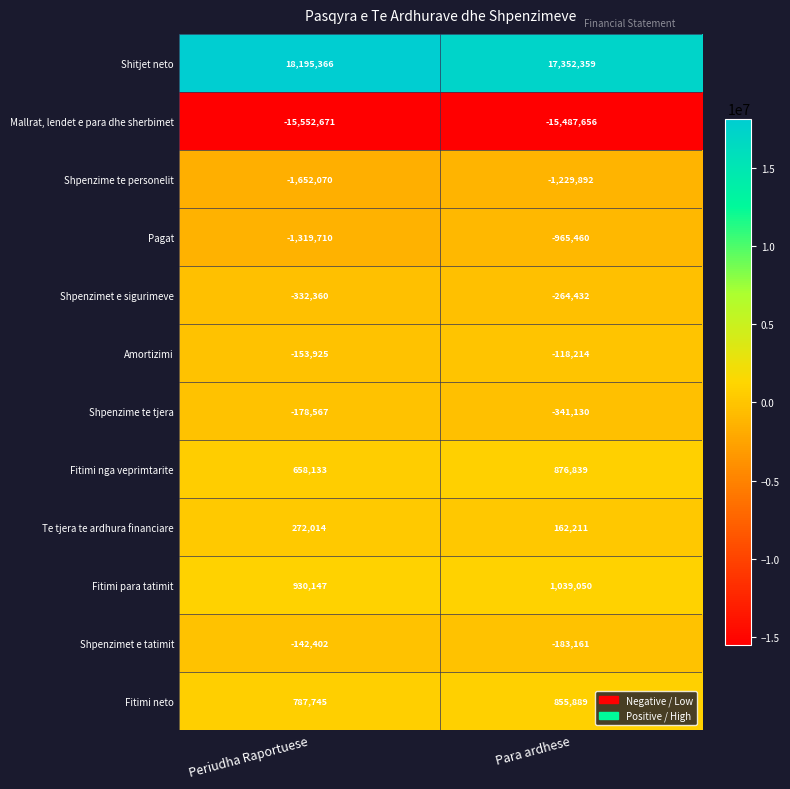

List the series in order of their peak value, highest first.

Shitjet neto, Fitimi para tatimit, Fitimi nga veprimtarite, Fitimi neto, Te tjera te ardhura financiare, Amortizimi, Shpenzimet e tatimit, Shpenzime te tjera, Shpenzimet e sigurimeve, Pagat, Shpenzime te personelit, Mallrat, lendet e para dhe sherbimet